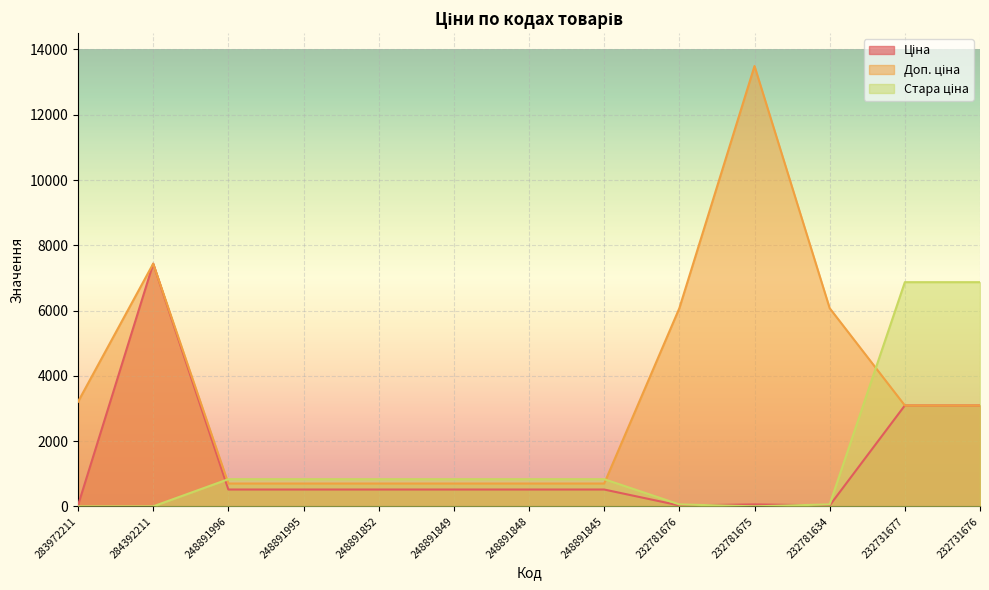

True or false: Ціна has more than 0 points higher than both neighbors.

True